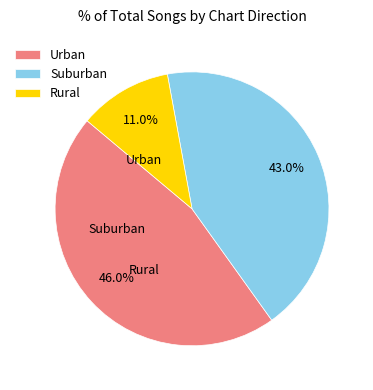

Rank the categories by value from highest to lowest.

Urban, Suburban, Rural